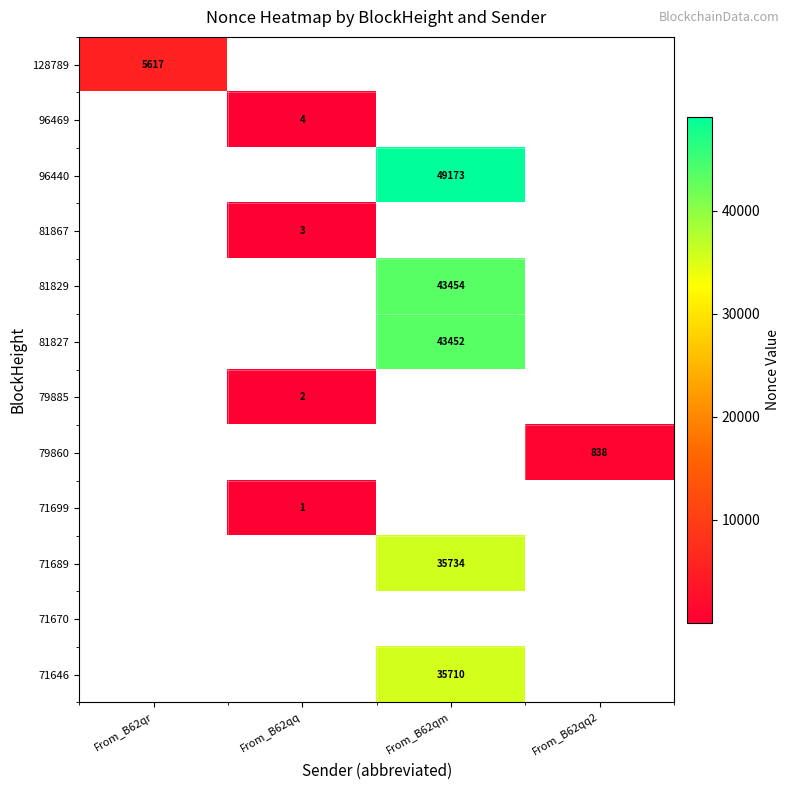

True or false: 79885 has a value of 3 at From_B62qq.

False